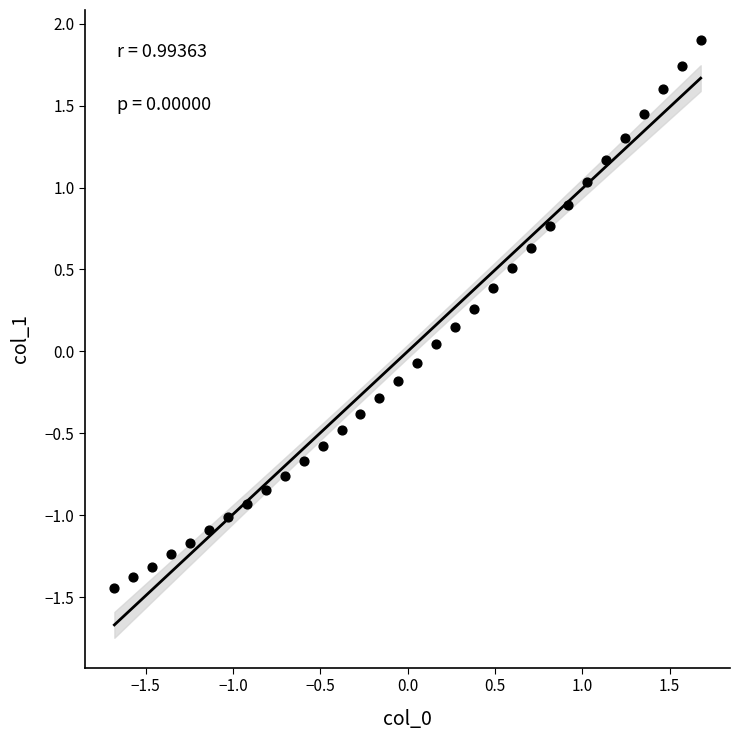

What is the range of X values (max minus min)?

3.4